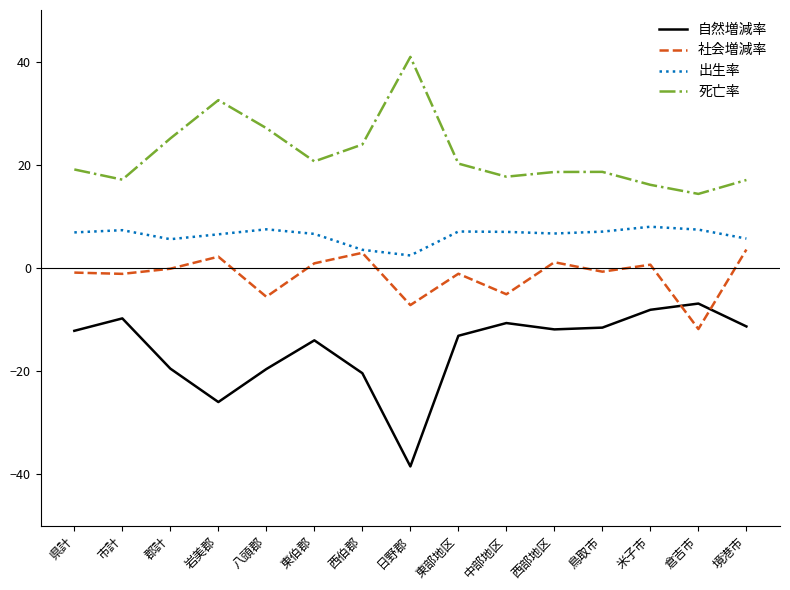

Which label corresponds to the largest value in the chart?

日野郡